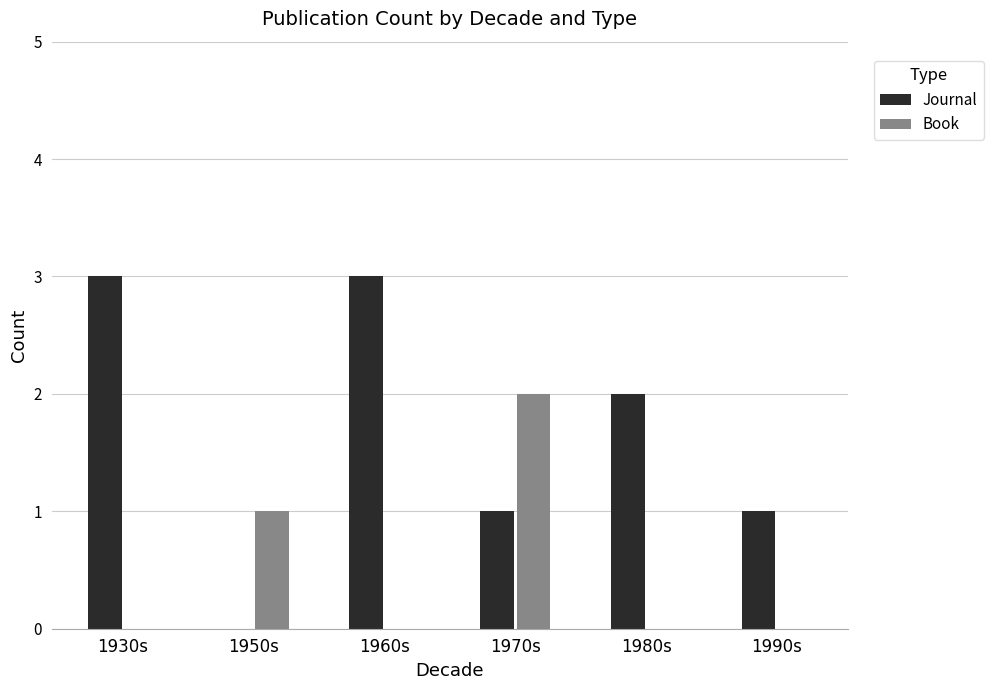

Are the bars horizontal?

No